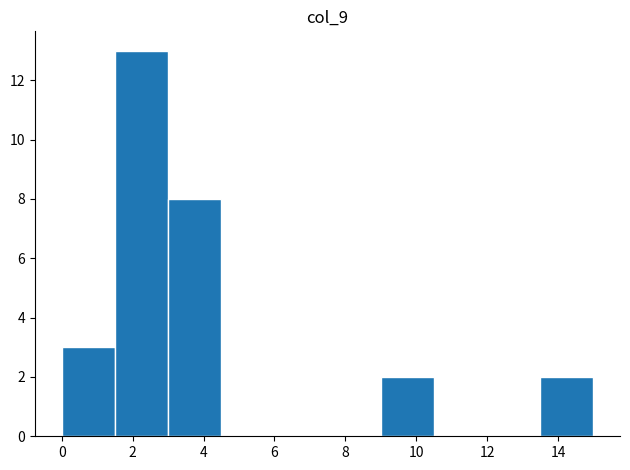

Reading left to right, list every bar in this chart as the range it spans on the x-axis followed by its height. Neither the bar edges nor the heights are printed on the chart, so give them approximately, as read against the axes.

0.0 to 1.5: 3
1.5 to 3.0: 13
3.0 to 4.5: 8
4.5 to 6.0: 0
6.0 to 7.5: 0
7.5 to 9.0: 0
9.0 to 10.5: 2
10.5 to 12.0: 0
12.0 to 13.5: 0
13.5 to 15.0: 2